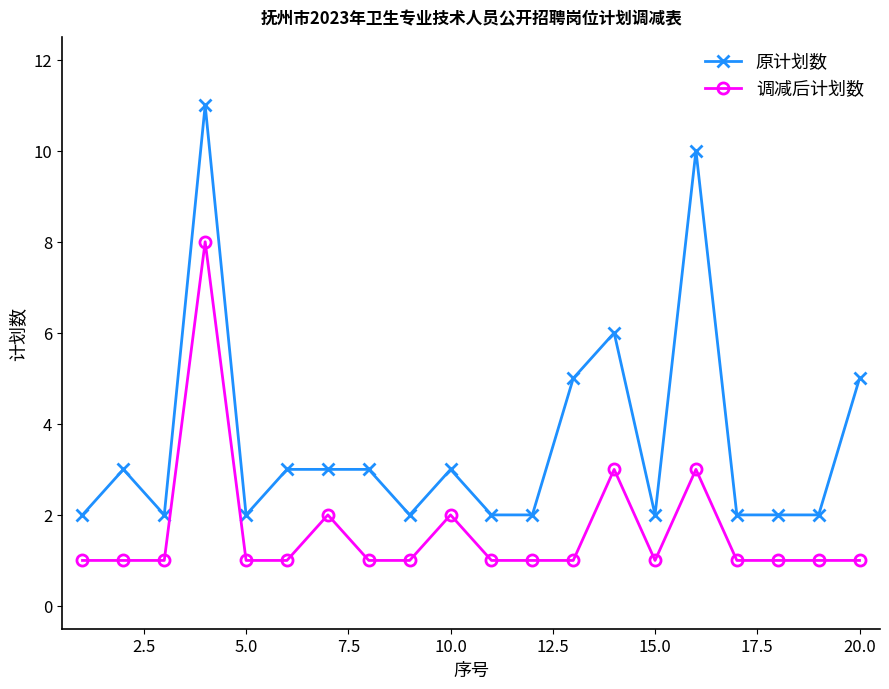

Reading left to right, transcribe all the data shown in this chart.

原计划数: 2	3	2	11	2	3	3	3	2	3	2	2	5	6	2	10	2	2	2	5
调减后计划数: 1	1	1	8	1	1	2	1	1	2	1	1	1	3	1	3	1	1	1	1